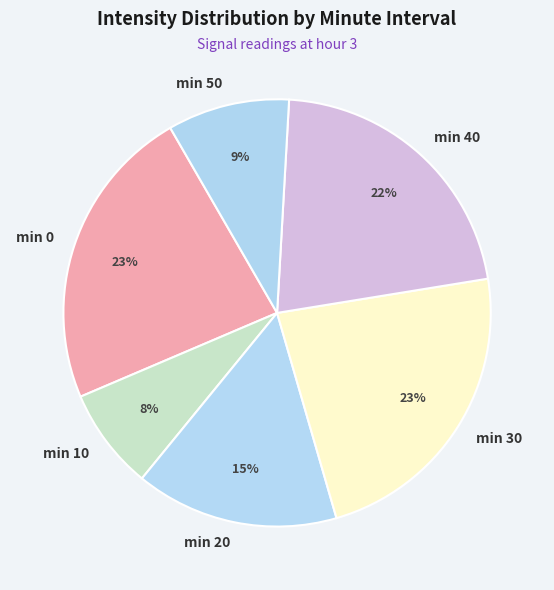

To the nearest percent, what is the difference between the largest and smallest slice percentages?

15%